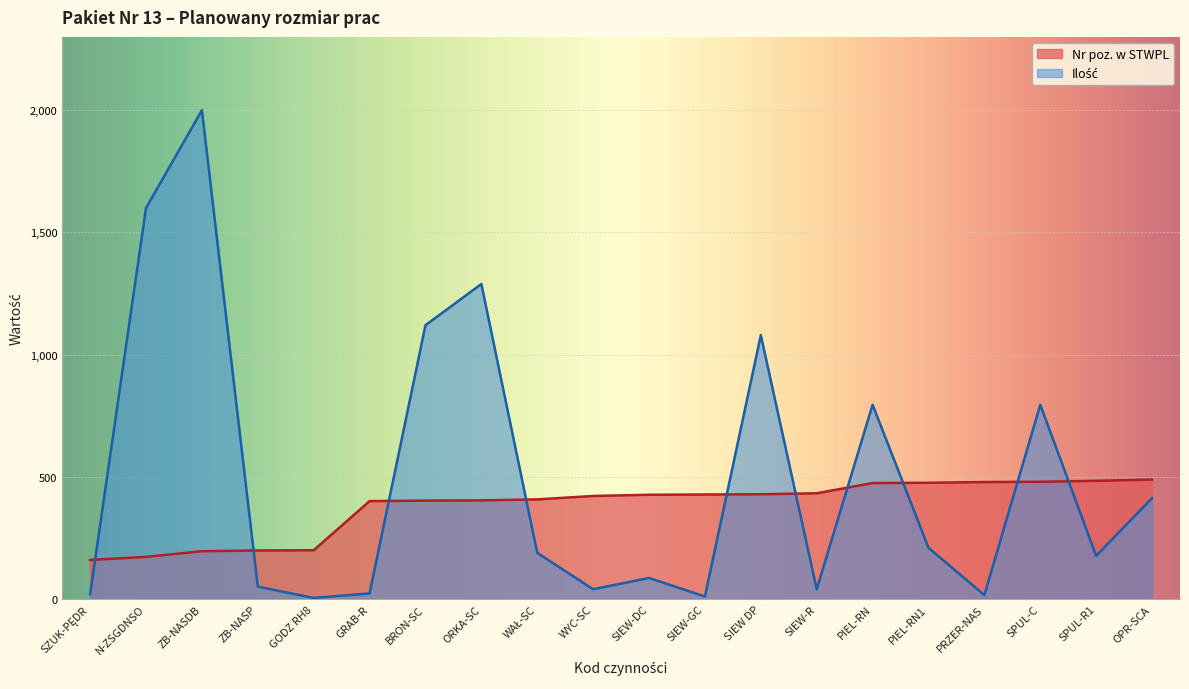

What is the sum of the Nr poz. w STWPL values at SPUL-R1 and PIEL-RN?

959.0